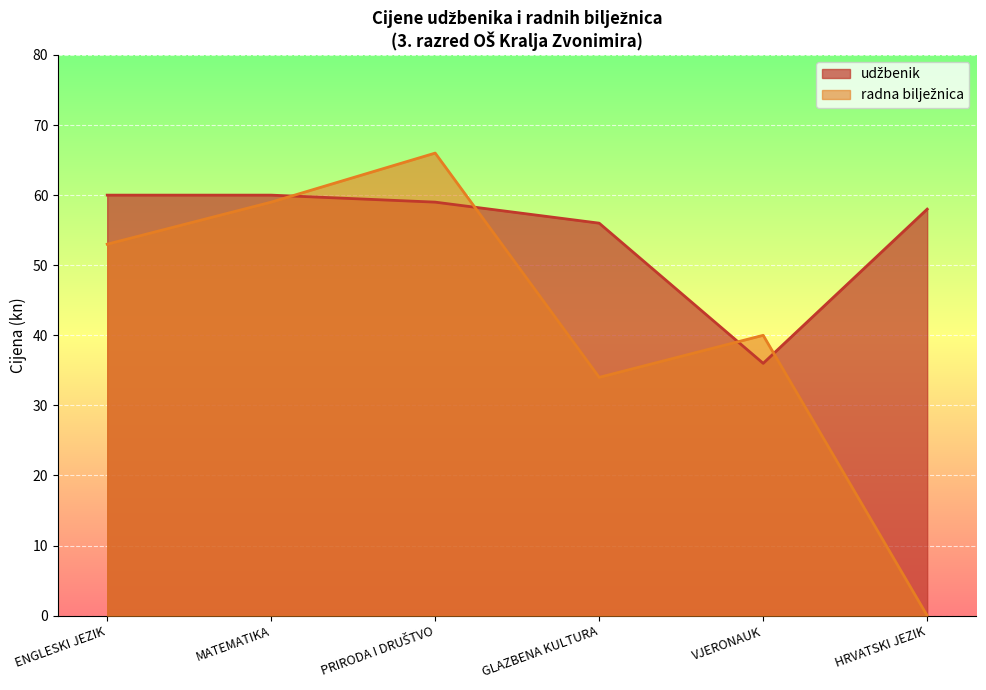

Read the udžbenik value at ENGLESKI JEZIK, to the nearest 10.

60